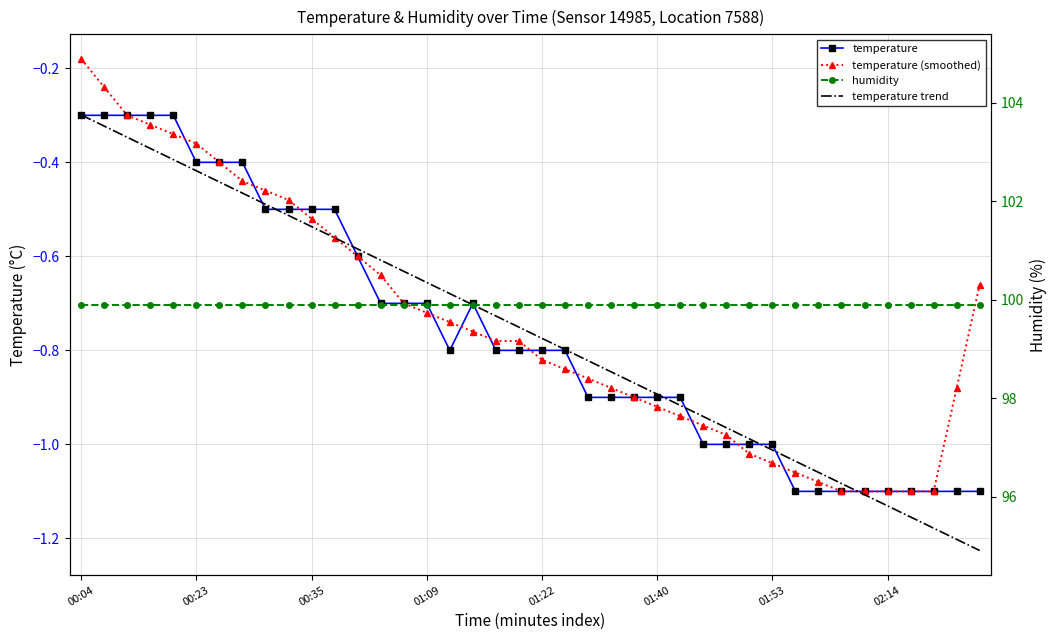

True or false: temperature has more than 0 interior local peaks.

True